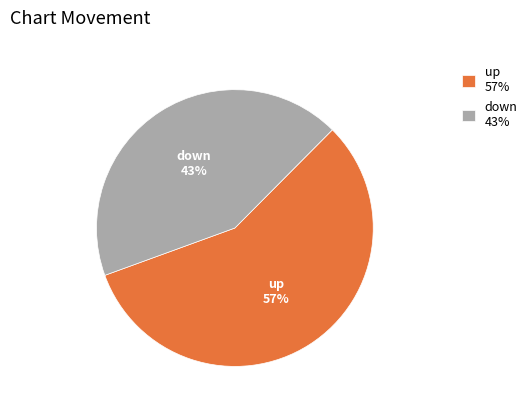

Does up account for over 50% of the chart?

Yes